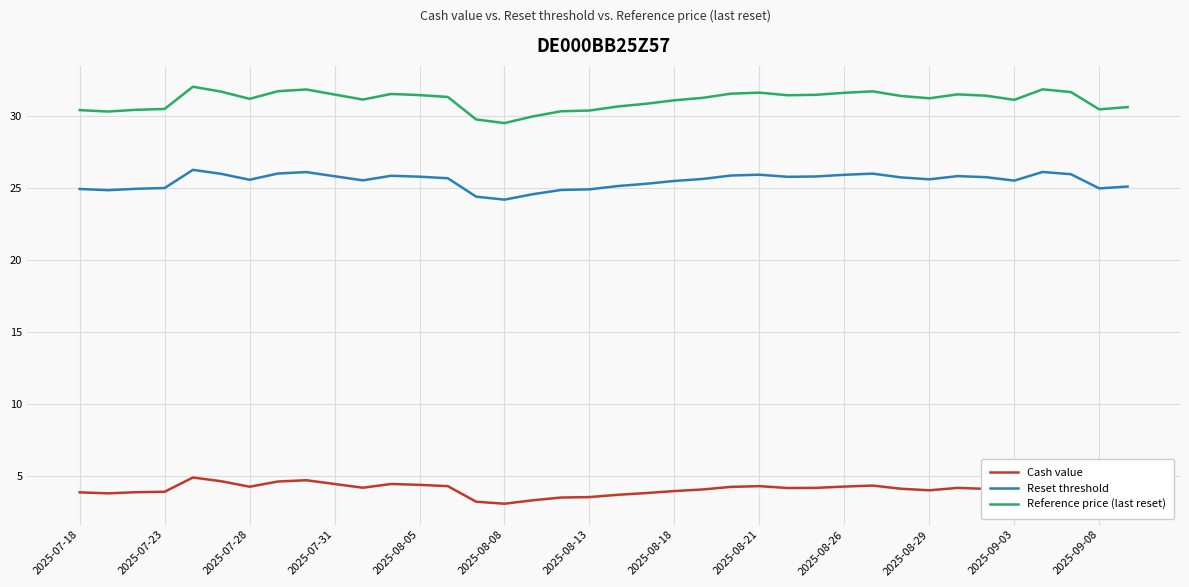

Which series has the largest range (max minus min)?

Reference price (last reset)